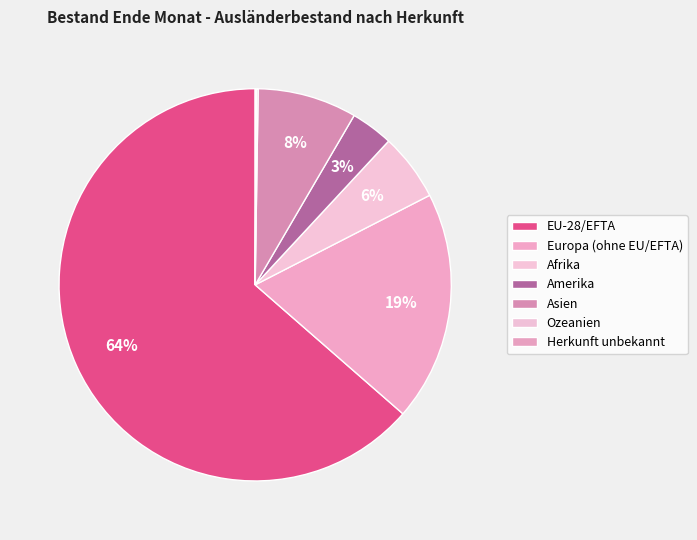

To the nearest percent, what is the difference between the Europa (ohne EU/EFTA) and Ozeanien slice percentages?

19%